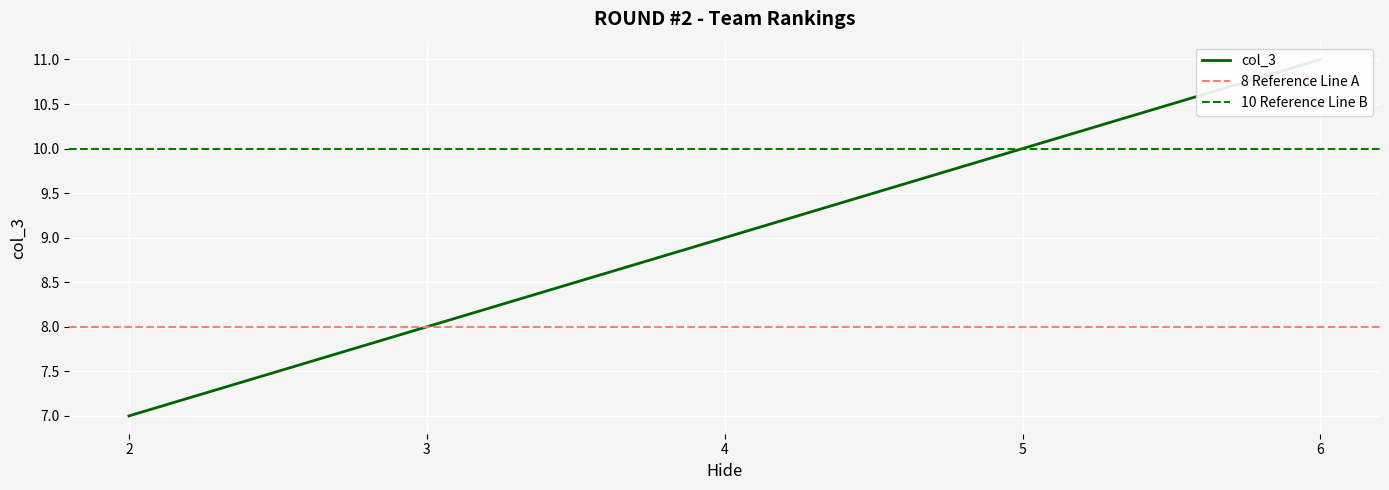

Between 3 and 2, which is larger?

3